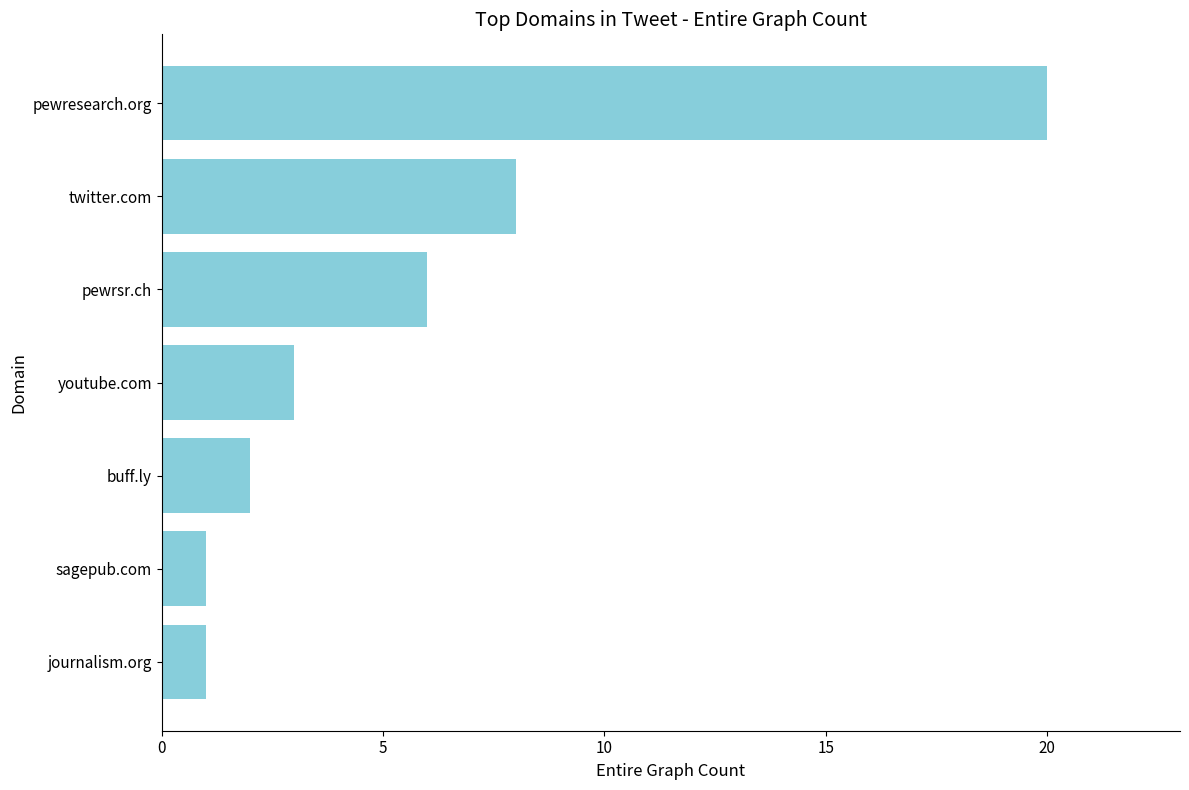

What position from the bottom is journalism.org?

1